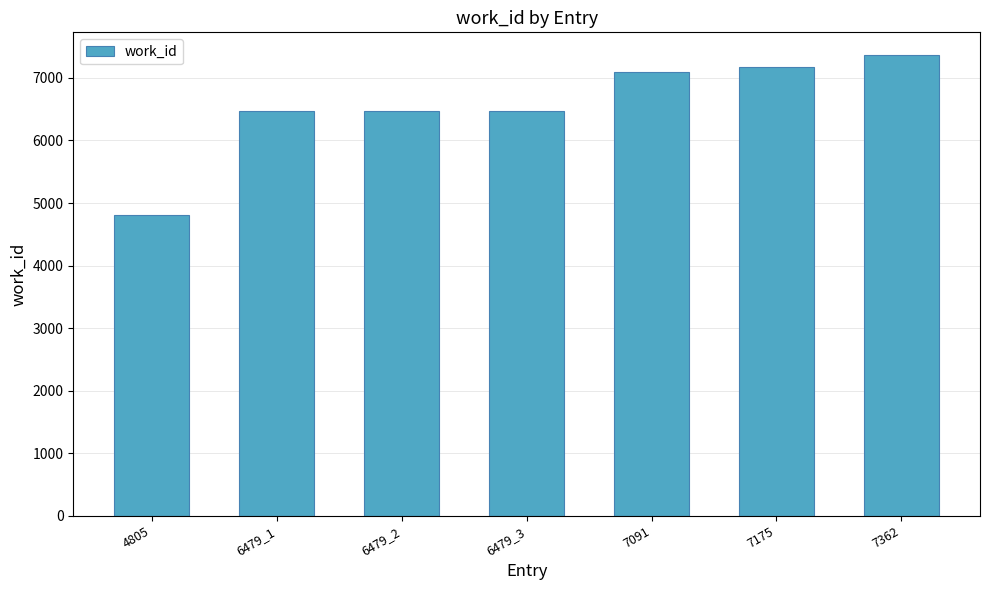

Reading left to right, list all the values displayed in this chart.

4805	6479	6479	6479	7091	7175	7362